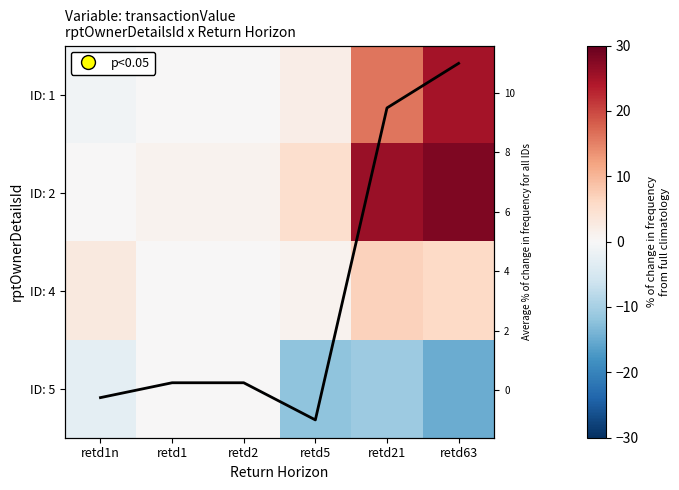

How many values in the Row mean series are below 0?

2